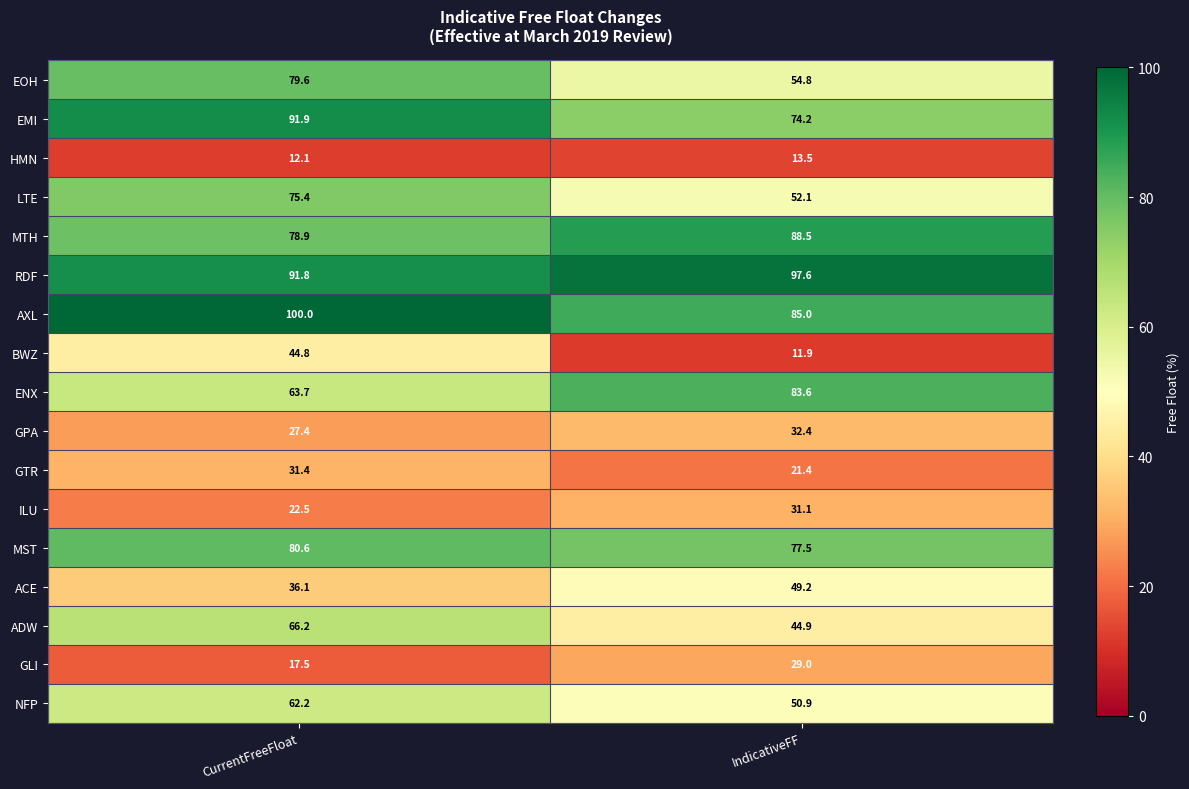

At which category is the sum across all series the highest?

CurrentFreeFloat